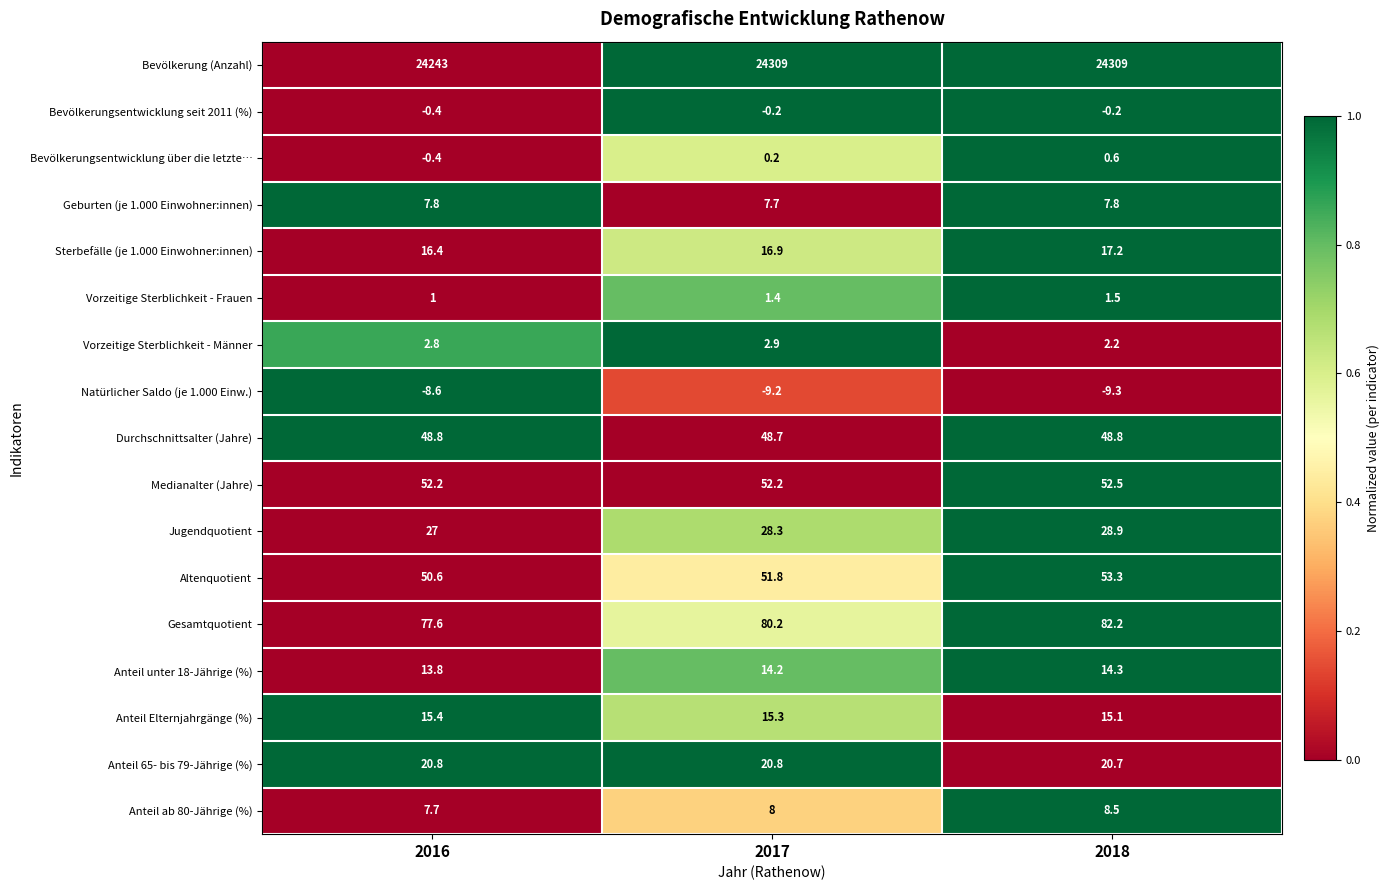

How many distinct data groups are displayed?

17